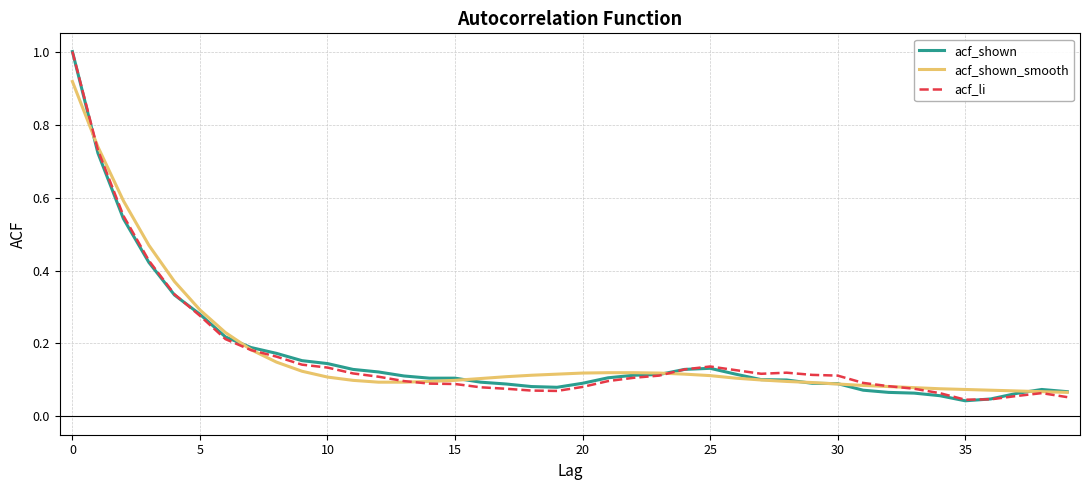

What is the highest value of the acf_li series?

1.0